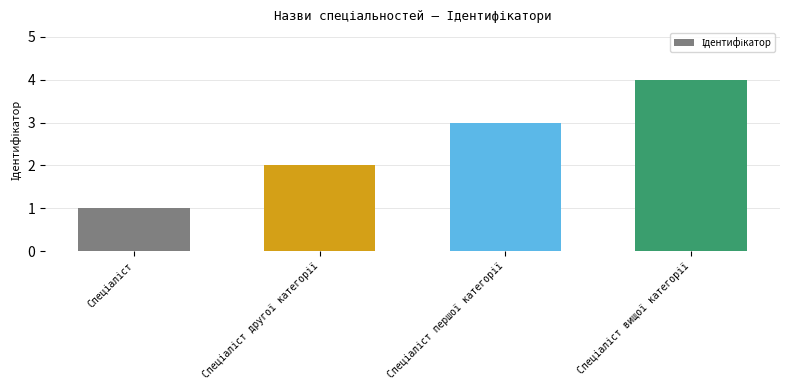

Are the bars grouped side by side (vs. stacked)?

No